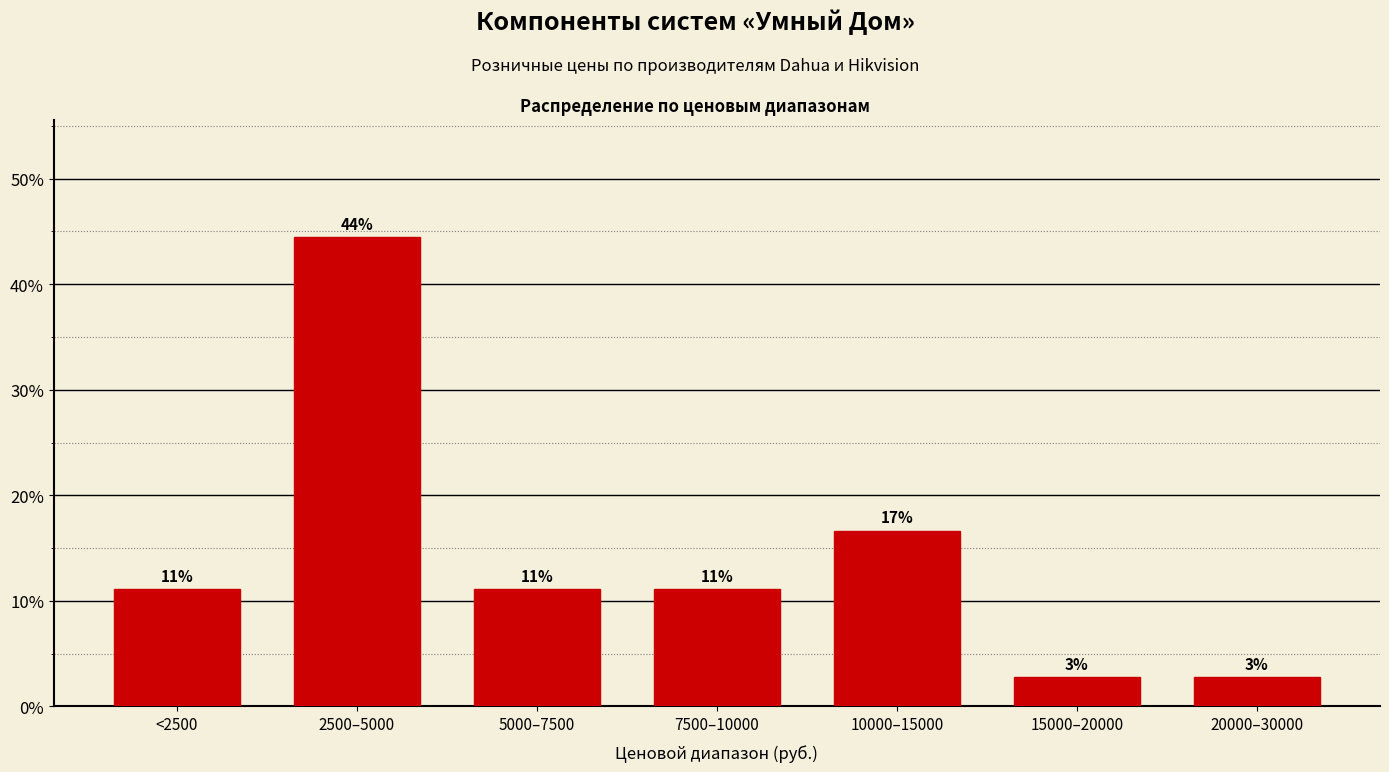

Reading left to right, transcribe all the data shown in this chart.

0.1	0.4	0.1	0.1	0.2	0.0	0.0